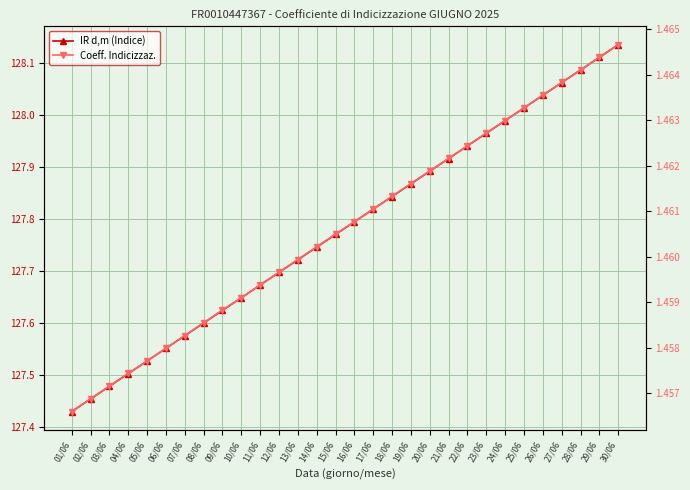

How many series are shown in this chart?

2